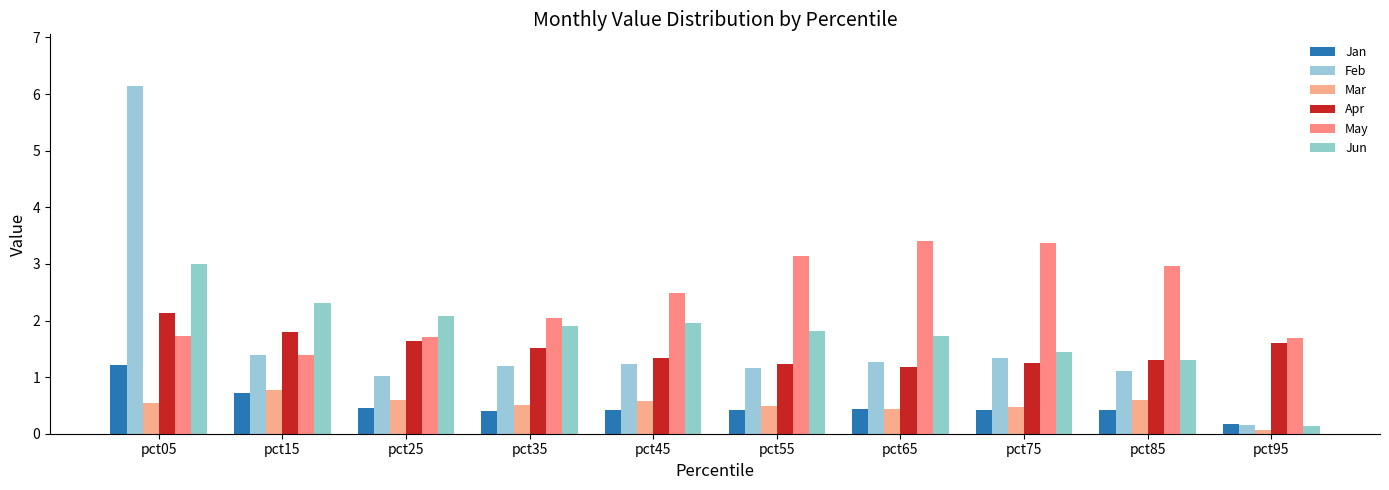

Reading left to right, what are all the values shown in this chart?

Jan: pct05=1.2	pct15=0.7	pct25=0.5	pct35=0.4	pct45=0.4	pct55=0.4	pct65=0.4	pct75=0.4	pct85=0.4	pct95=0.2
Feb: pct05=6.1	pct15=1.4	pct25=1.0	pct35=1.2	pct45=1.2	pct55=1.2	pct65=1.3	pct75=1.3	pct85=1.1	pct95=0.2
Mar: pct05=0.6	pct15=0.8	pct25=0.6	pct35=0.5	pct45=0.6	pct55=0.5	pct65=0.4	pct75=0.5	pct85=0.6	pct95=0.1
Apr: pct05=2.1	pct15=1.8	pct25=1.6	pct35=1.5	pct45=1.3	pct55=1.2	pct65=1.2	pct75=1.3	pct85=1.3	pct95=1.6
May: pct05=1.7	pct15=1.4	pct25=1.7	pct35=2.0	pct45=2.5	pct55=3.1	pct65=3.4	pct75=3.4	pct85=3.0	pct95=1.7
Jun: pct05=3.0	pct15=2.3	pct25=2.1	pct35=1.9	pct45=2.0	pct55=1.8	pct65=1.7	pct75=1.4	pct85=1.3	pct95=0.1